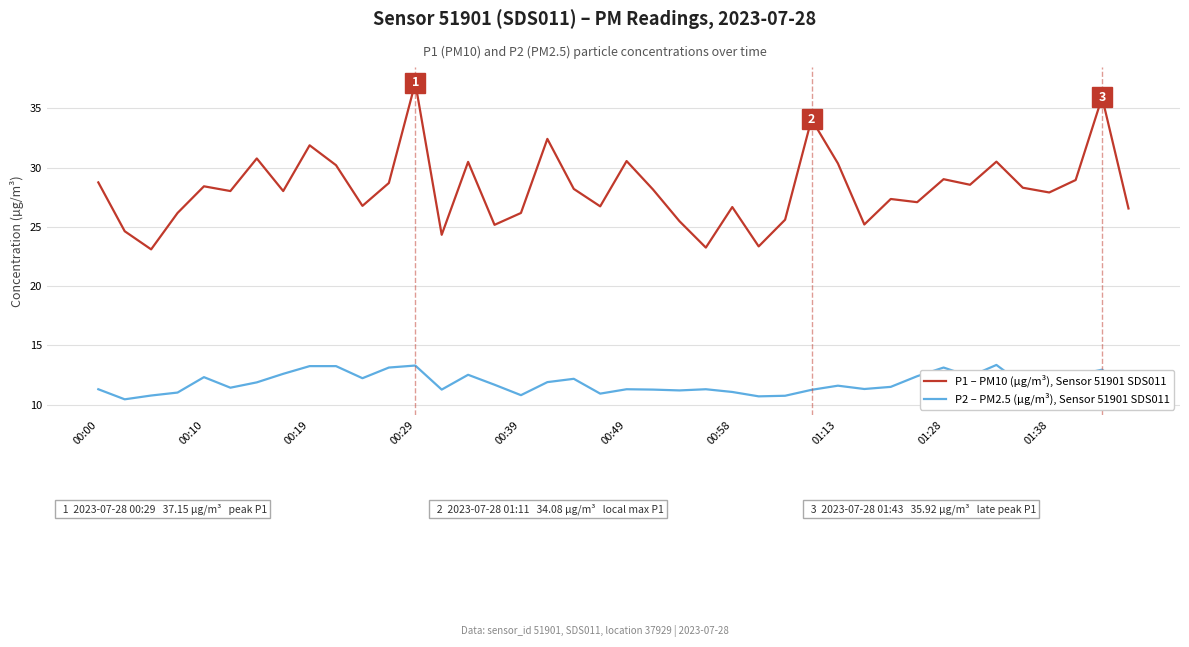

What is the minimum value for P1 – PM10 (µg/m³), Sensor 51901 SDS011?

23.1